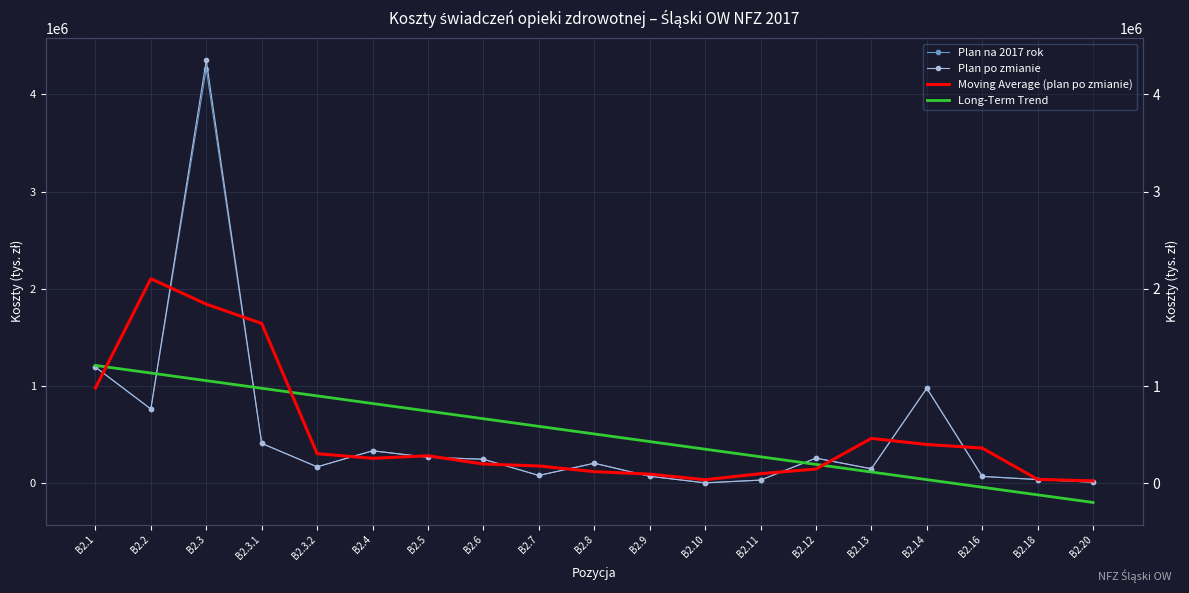

What is the difference between the Plan na 2017 rok values at B2.2 and B2.18?

725404.0